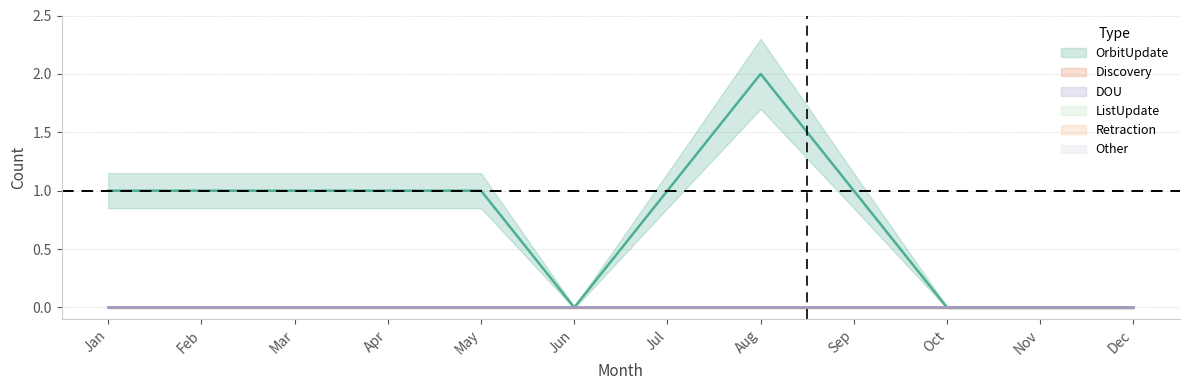

What is the total value across all series at Sep?

1